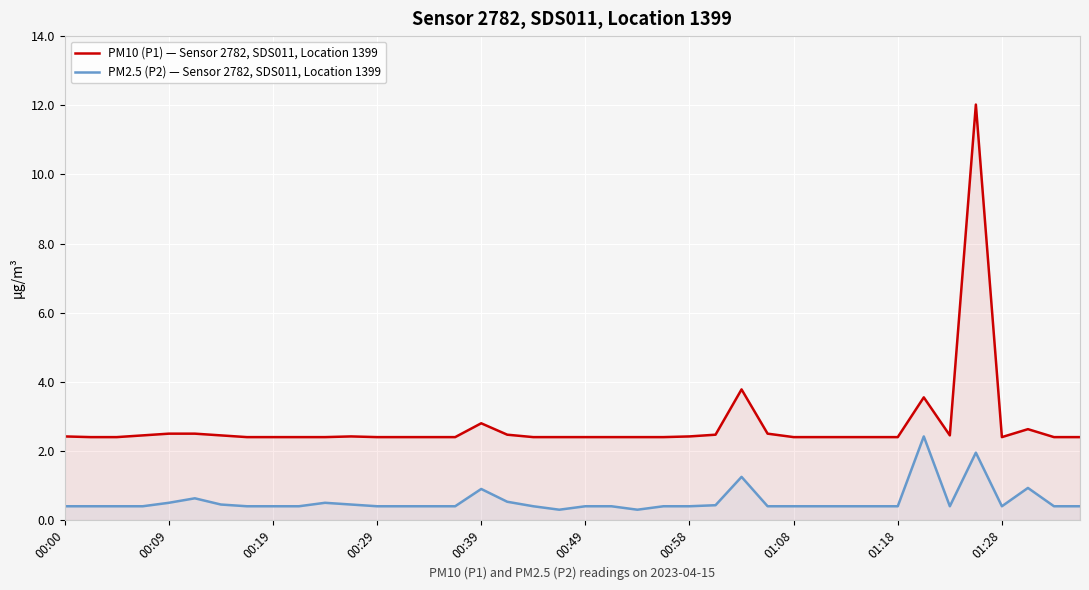

Rank the series at 33 from highest to lowest value.

PM10 (P1) — Sensor 2782, SDS011, Location 1399, PM2.5 (P2) — Sensor 2782, SDS011, Location 1399